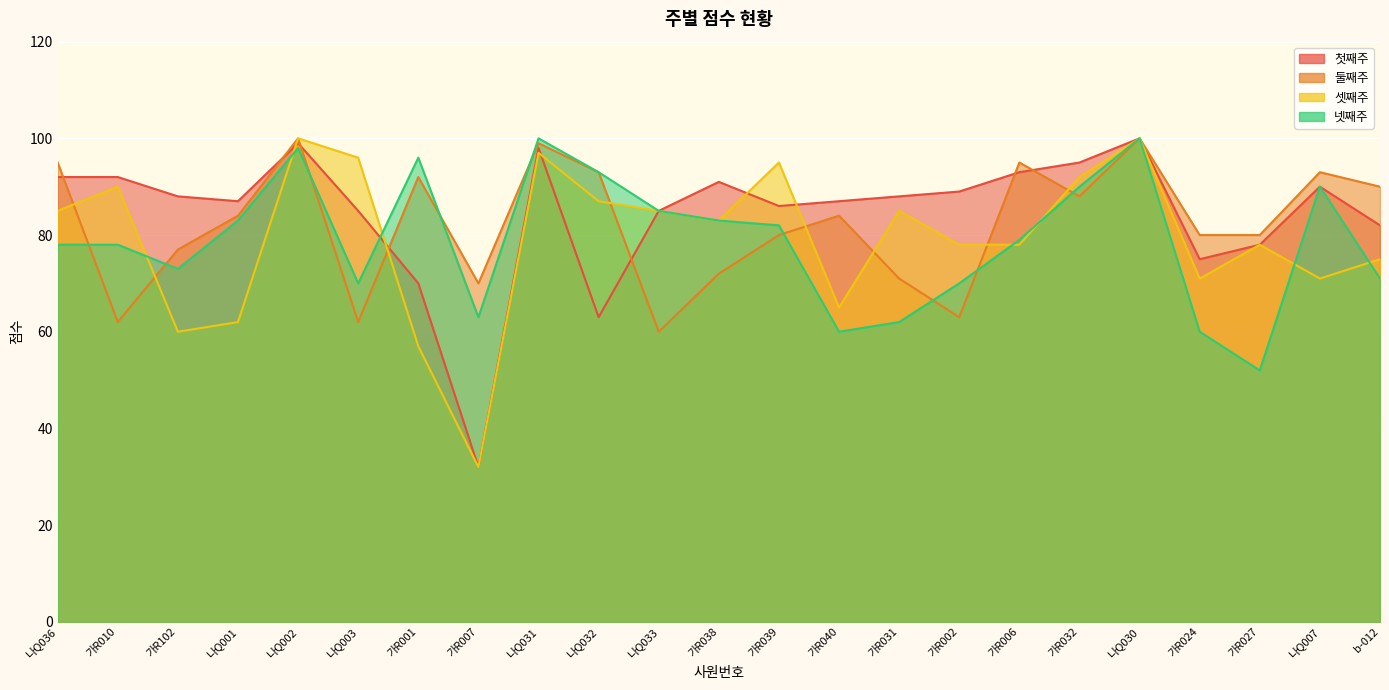

True or false: 둘째주 and 넷째주 intersect in this chart.

True